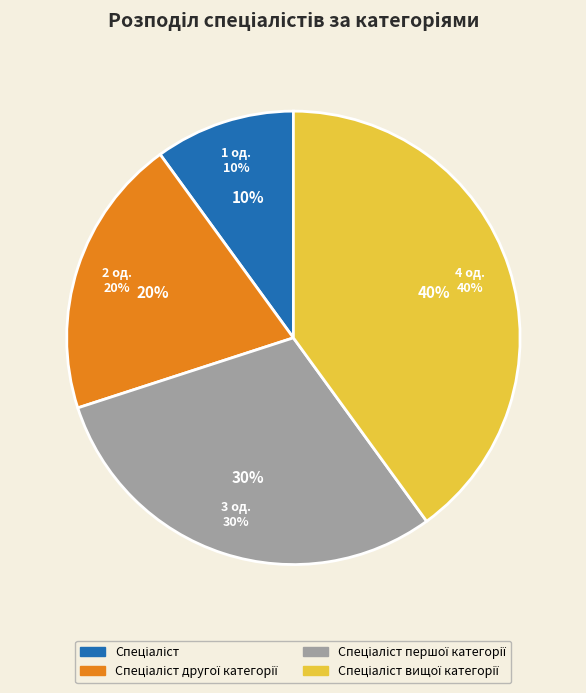

What percentage do Спеціаліст вищої категорії and Спеціаліст другої категорії together represent?

60.0%